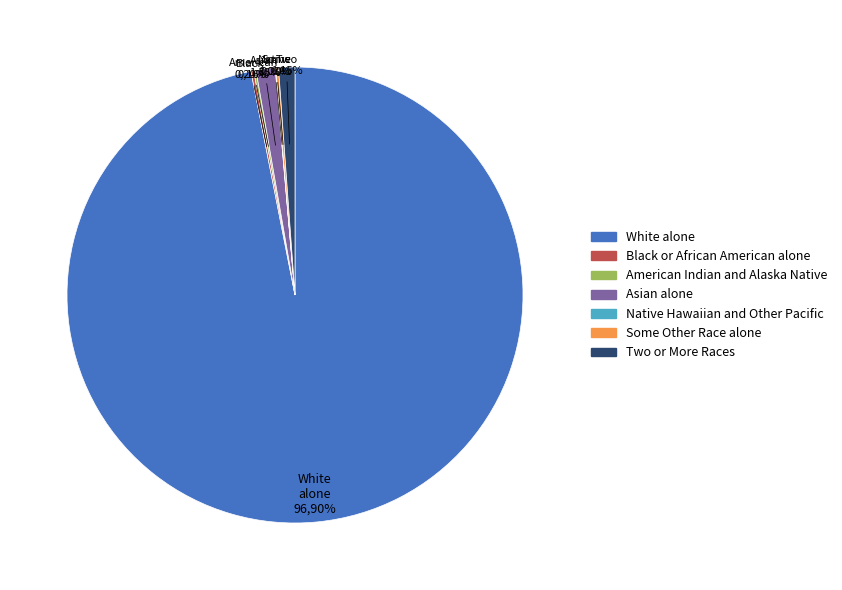

What is the smallest slice in the pie chart?

Native Hawaiian and Other Pacific